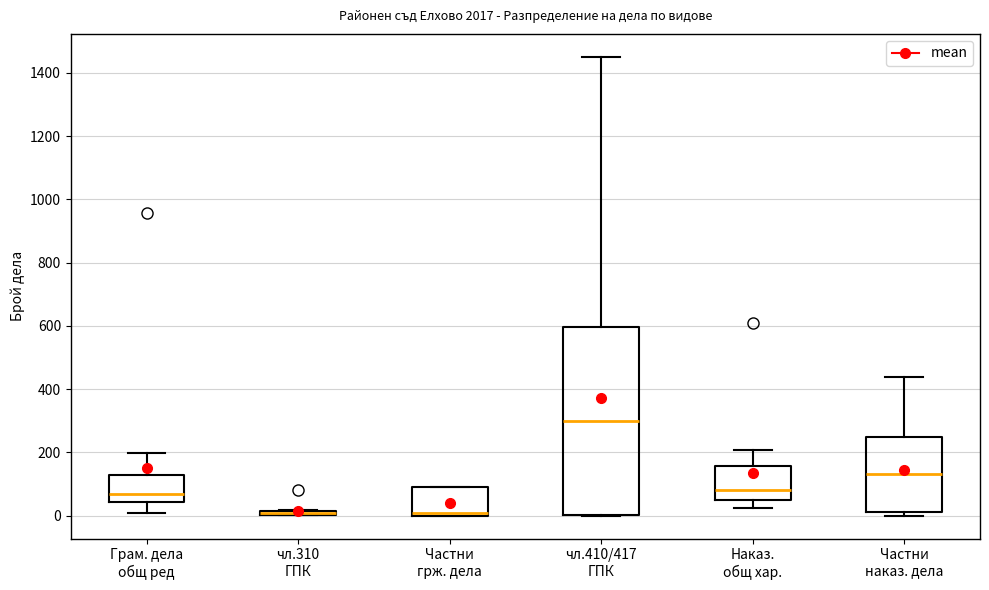

Which box is the tallest, from its lower edge to its upper edge?

чл.410/417 ГПК